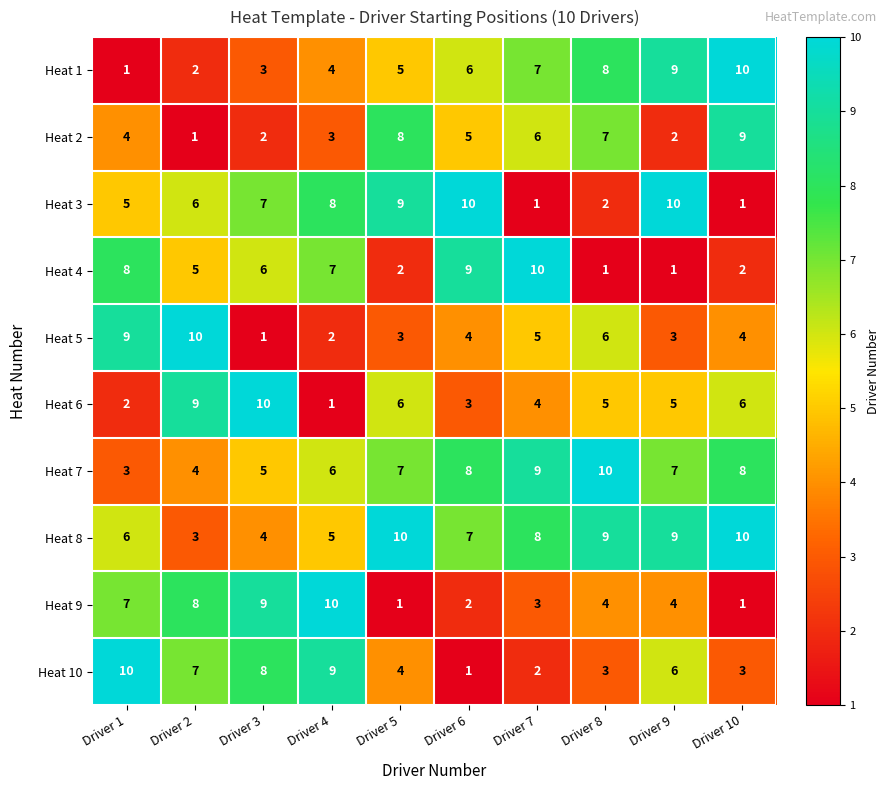

What is the sum of the Heat 5 values at Driver 1 and Driver 4?

11